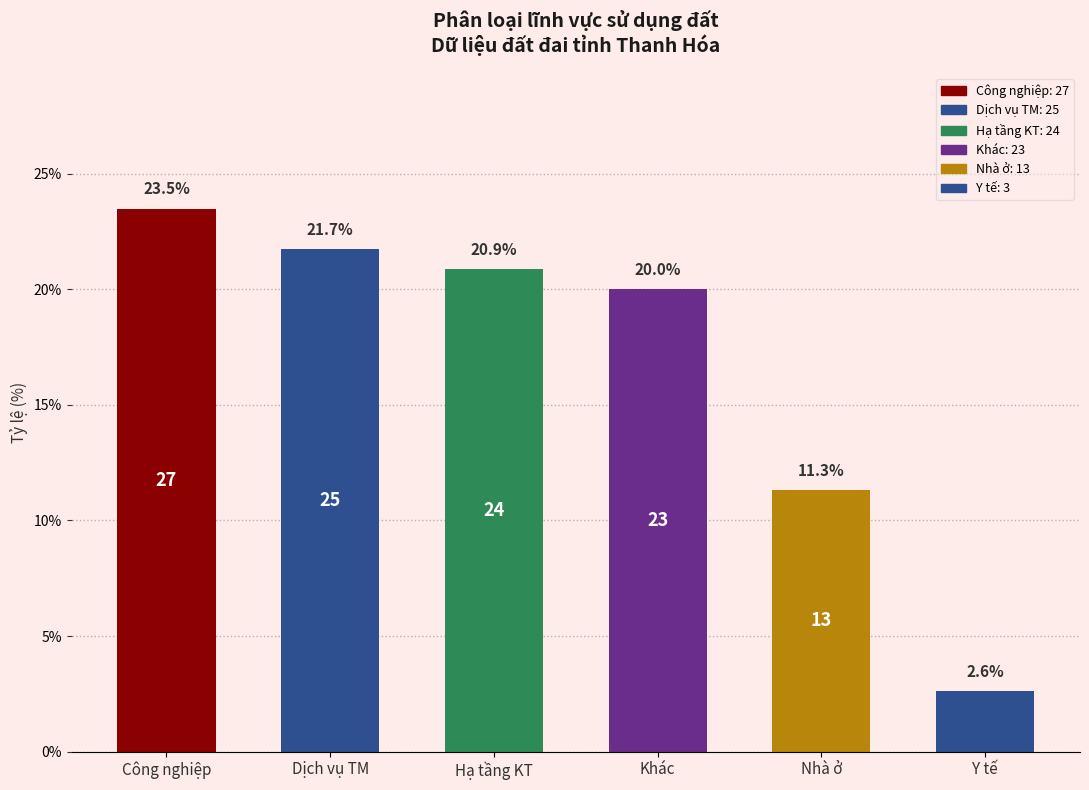

Reading left to right, list all the values displayed in this chart.

Công nghiệp=23.5	Dịch vụ TM=21.7	Hạ tầng KT=20.9	Khác=20.0	Nhà ở=11.3	Y tế=2.6